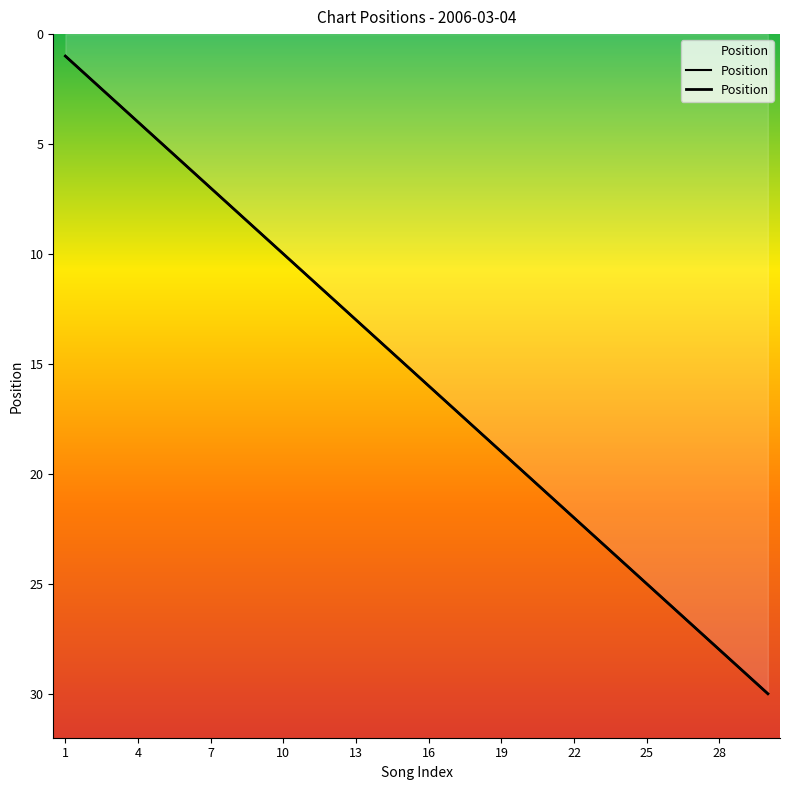

Where is the data nearest to the value 15?

15